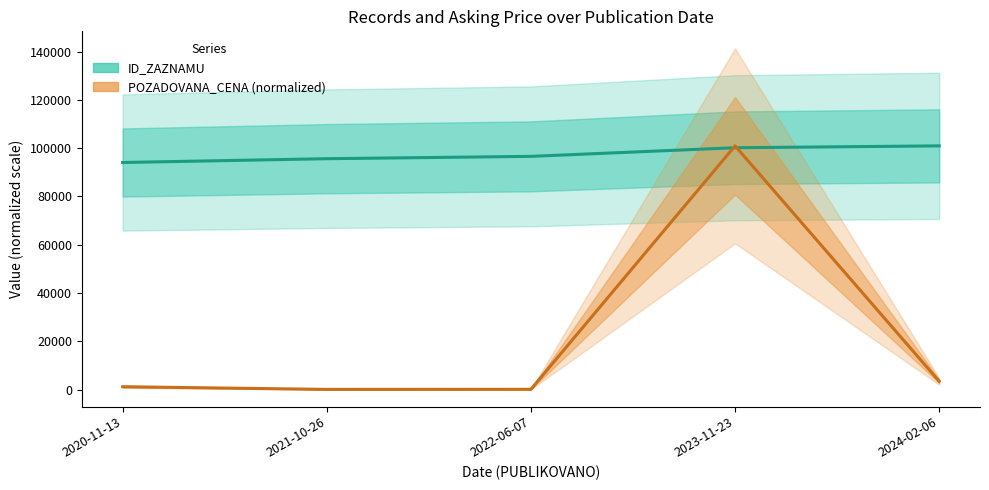

What is the difference between the highest and lowest values at 2023-11-23?

771.0